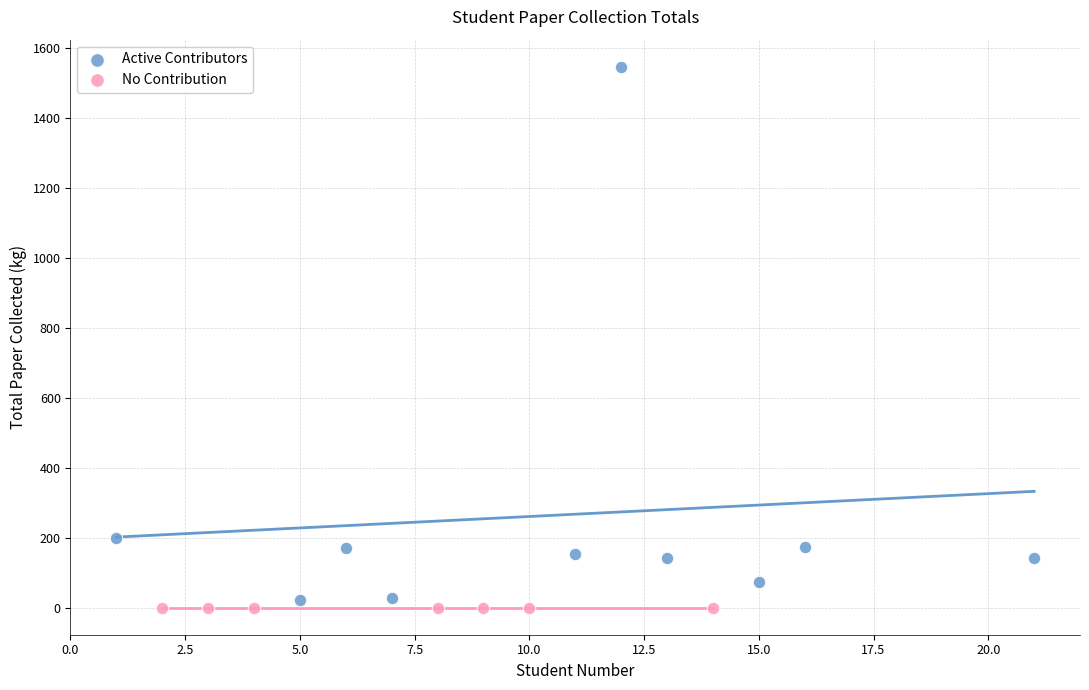

Which series reaches the maximum Y coordinate?

Active Contributors